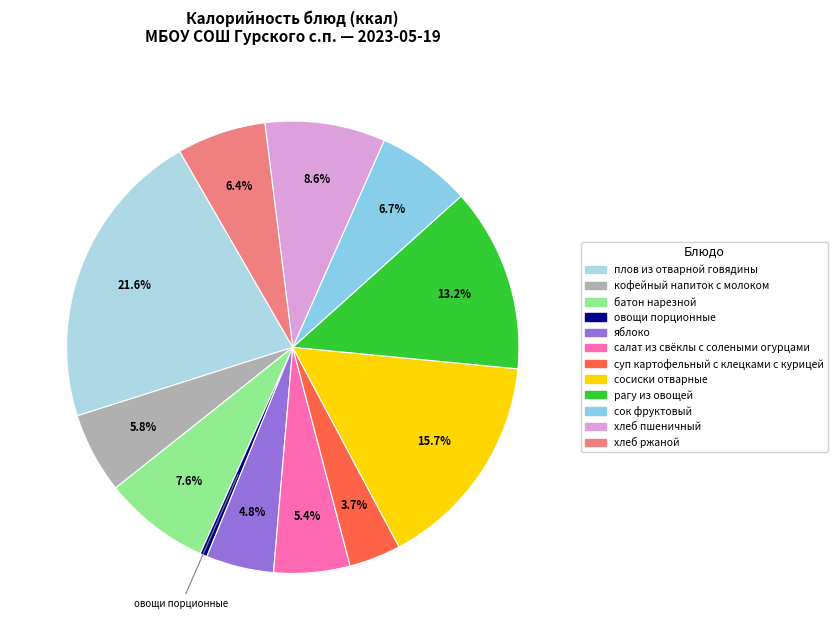

Approximately how many times larger is the value at хлеб ржаной compared to сосиски отварные?

0.4